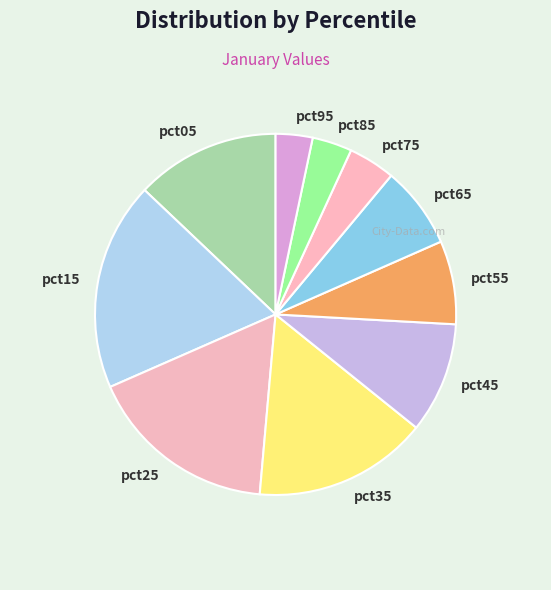

How many slices are in this pie chart?

10